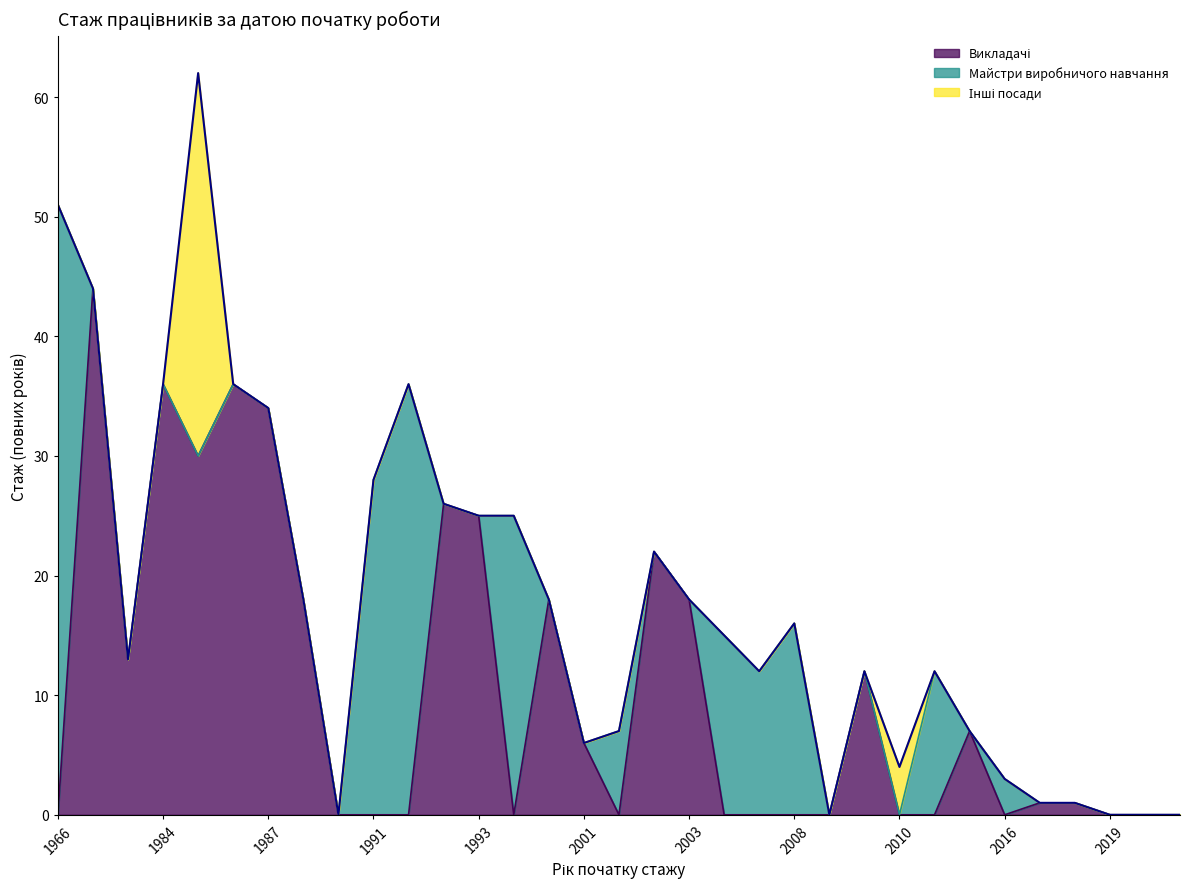

The value of Майстри виробничого навчання at 1994 is 40. True or false?

False